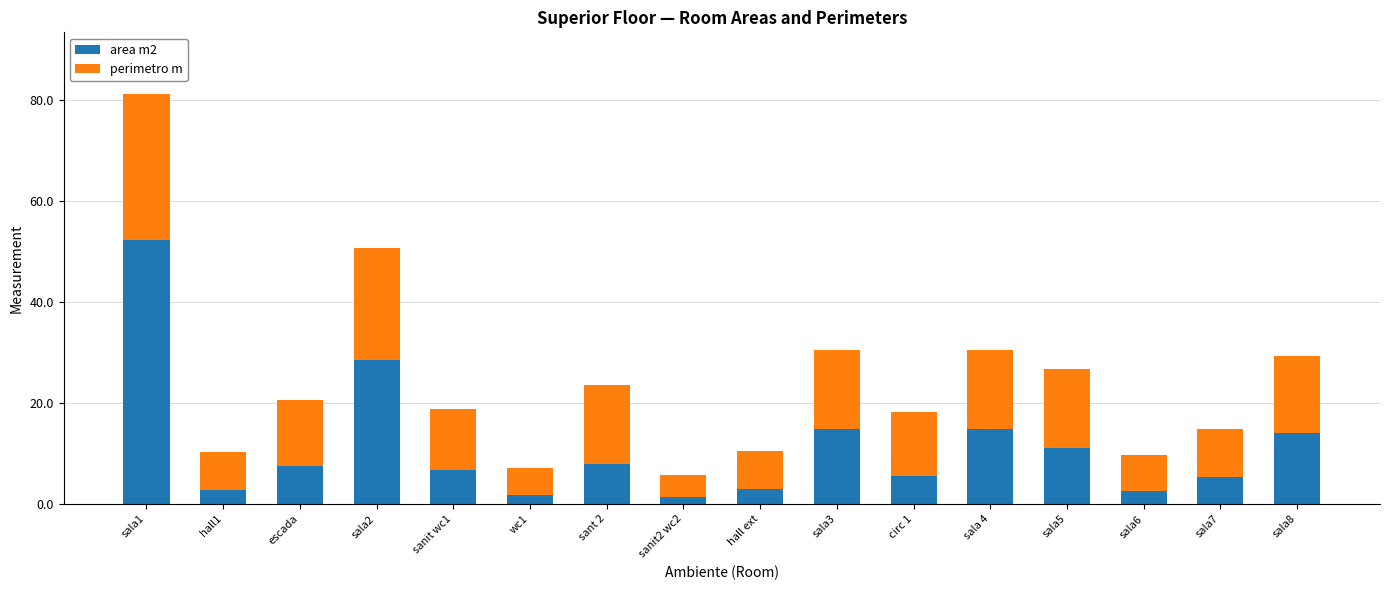

How many bars are there in total?

16